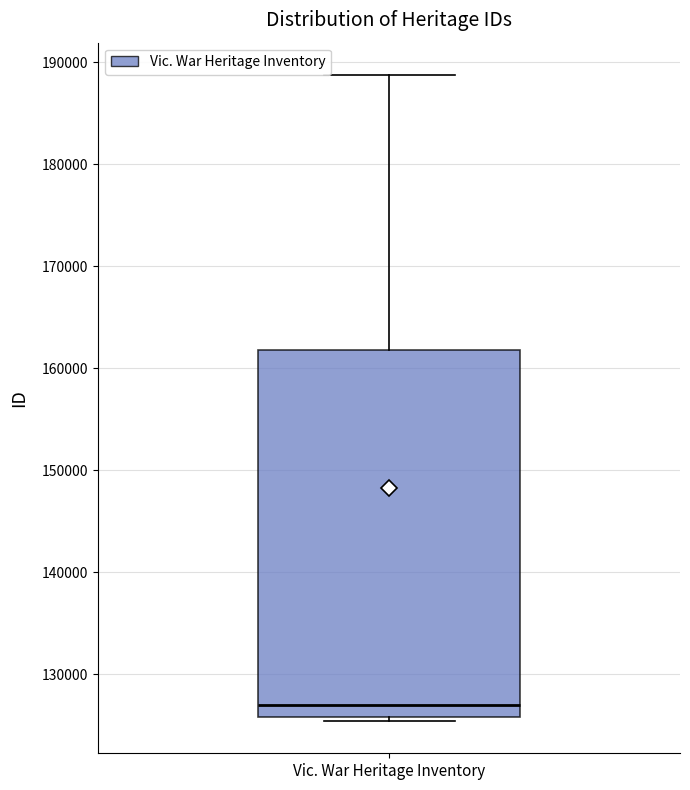

Where does the upper whisker of the box for Vic. War Heritage Inventory end on the y-axis? The values are not printed on the chart, so give them approximately, as read against the axis.

189000